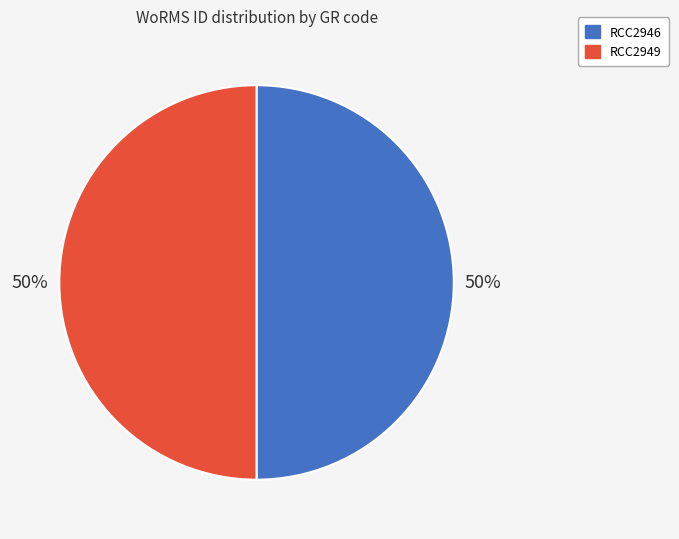

To the nearest percent, what is the average slice percentage?

50%